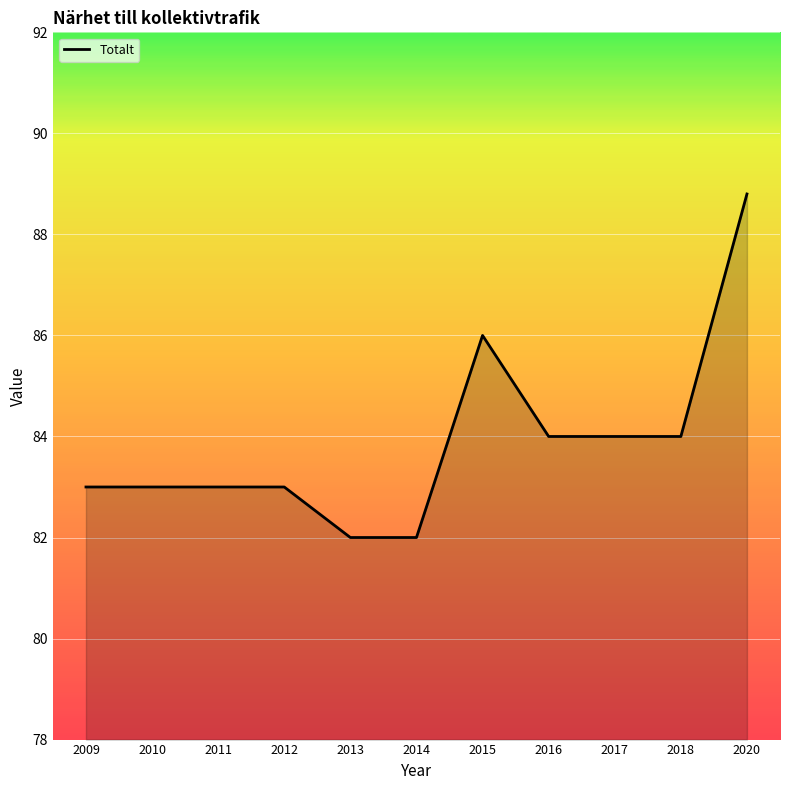

What is the approximate value at 2013?

82.0